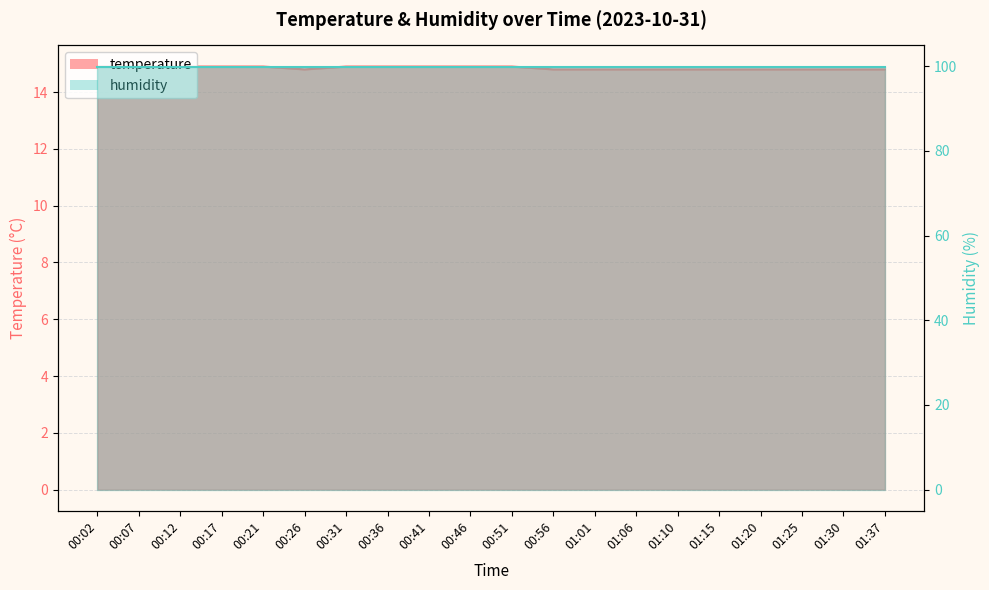

List the labels in order of value, largest first.

00:02, 00:07, 00:12, 00:17, 00:21, 00:31, 00:36, 00:41, 00:46, 00:51, 00:26, 00:56, 01:01, 01:06, 01:10, 01:15, 01:20, 01:25, 01:30, 01:37